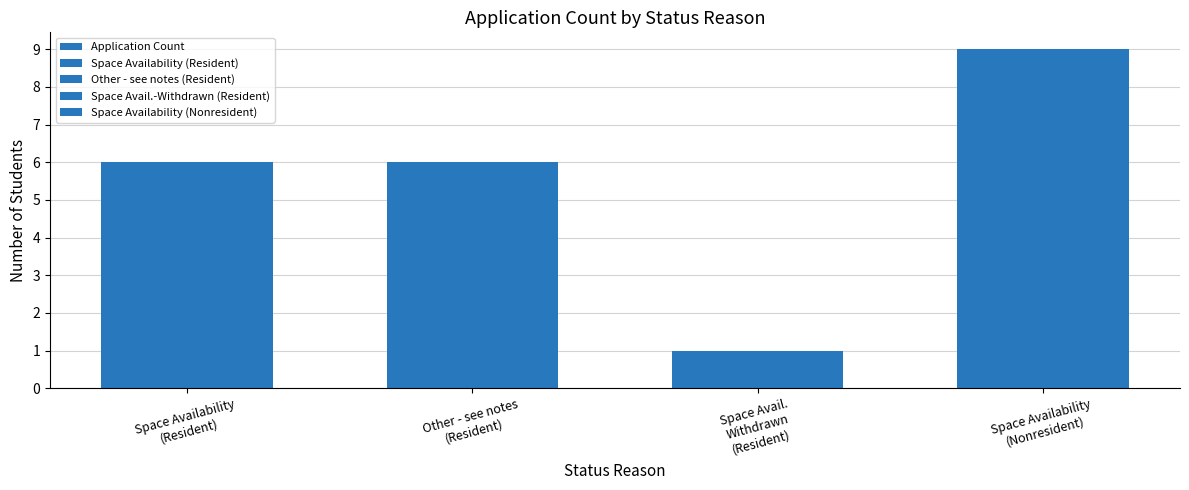

What is the maximum value shown in the chart?

9